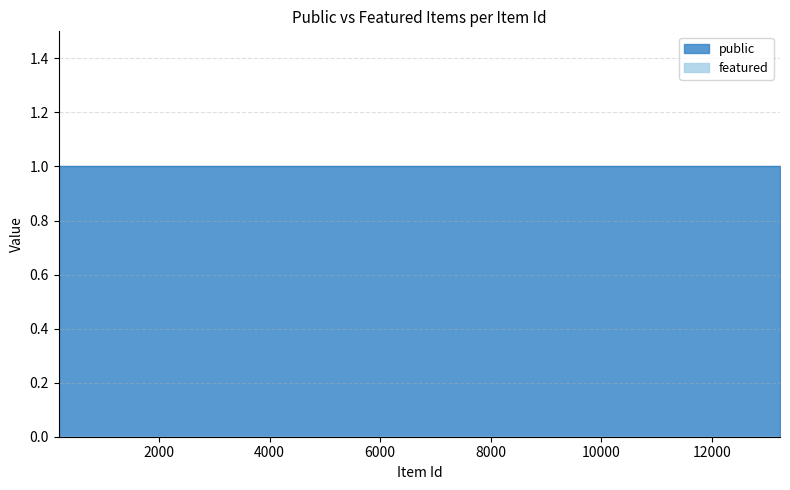

Which series has the largest total across all categories?

public